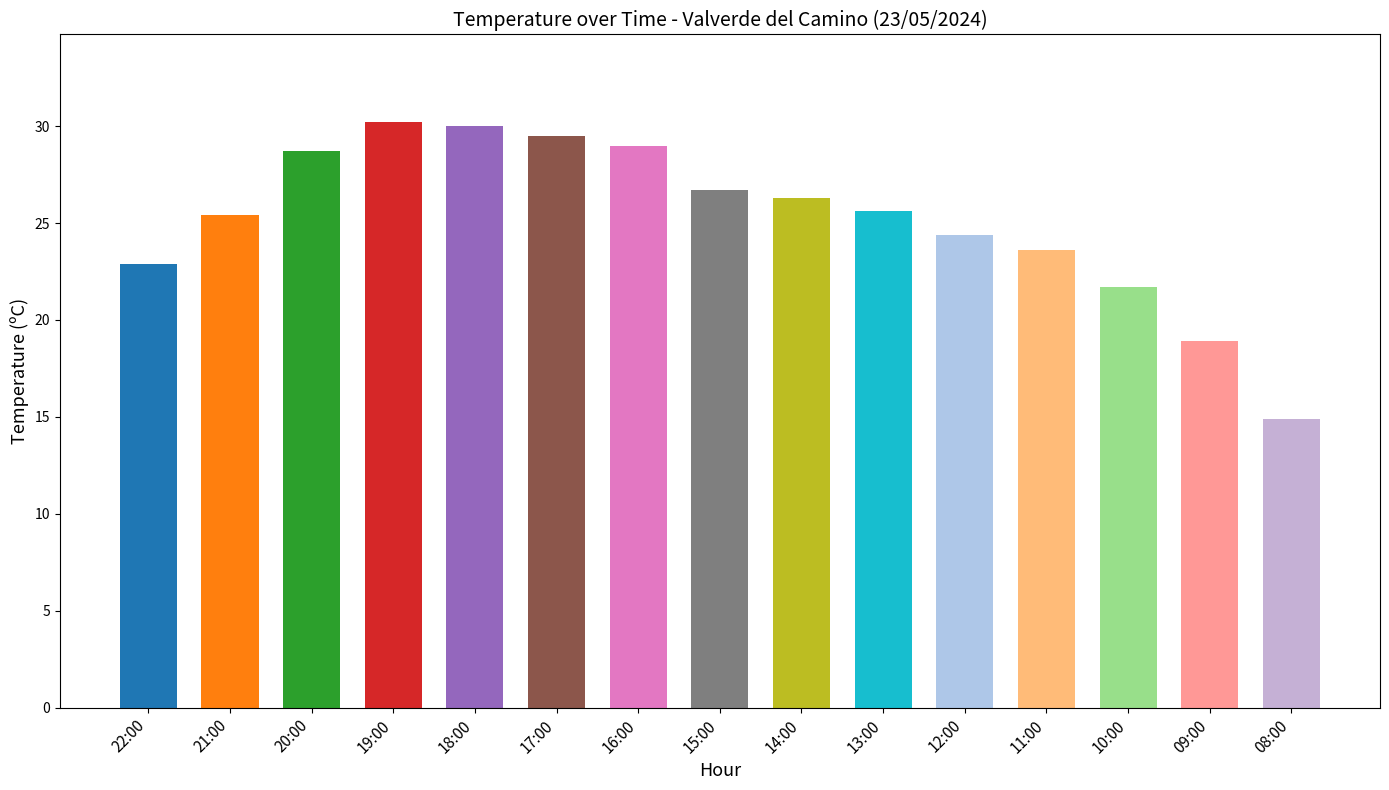

What is the value of the 13th bar from the left?

21.7